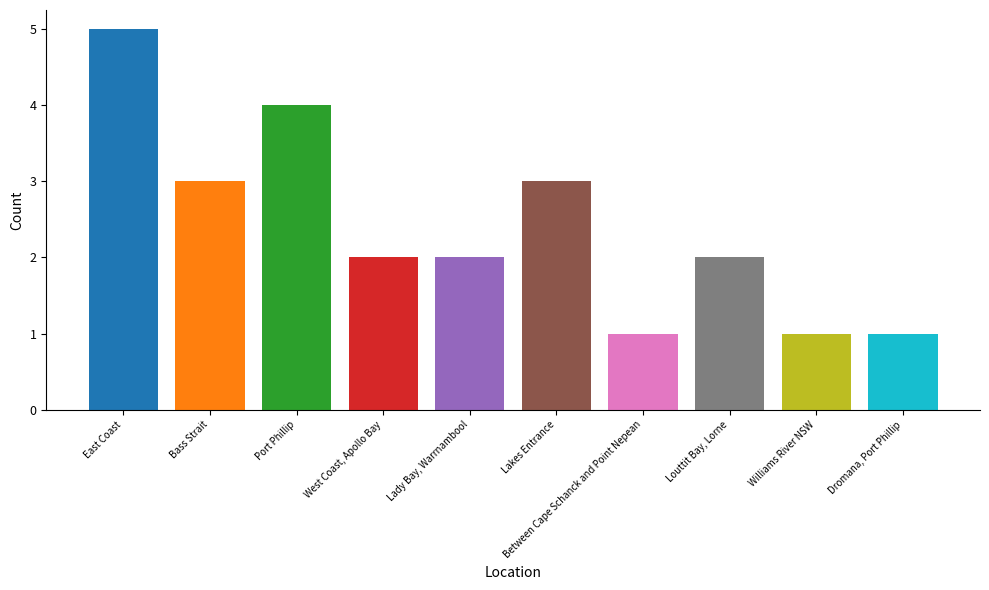

What is the sum of all values?

24